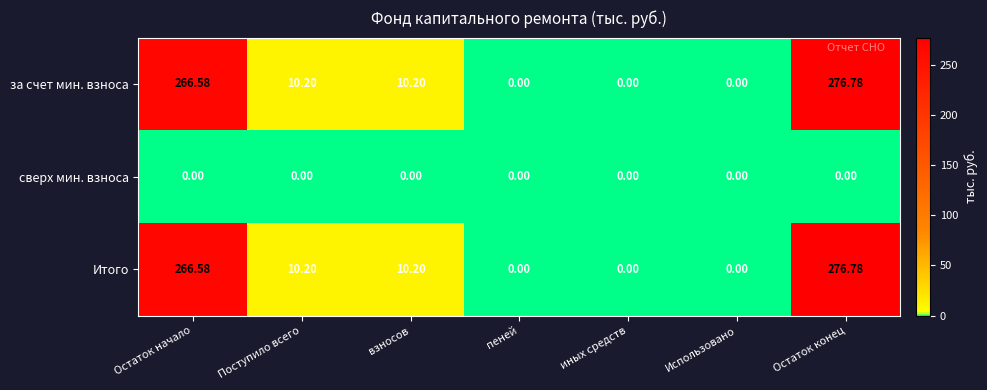

At which category is the sum across all series the highest?

Остаток конец